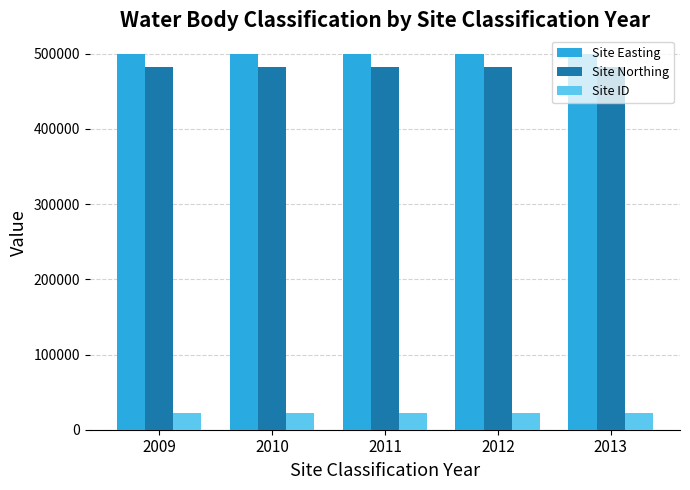

What is the spread (max minus min) of values at 2013?

476595